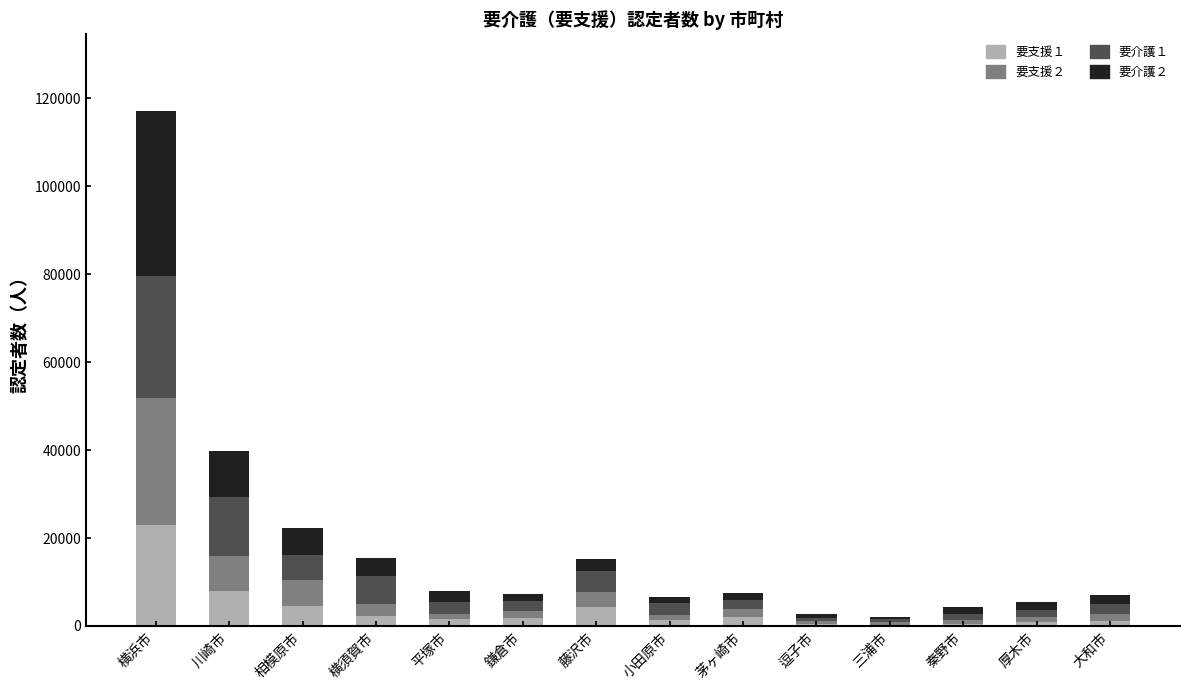

At which category is the sum across all series the highest?

横浜市